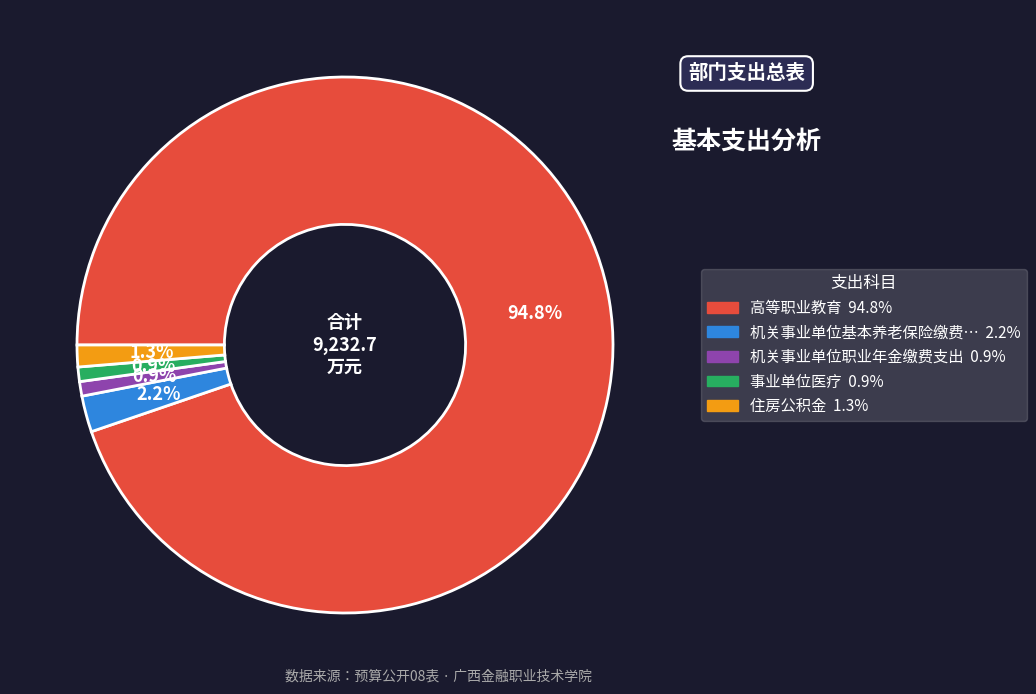

Is there any slice that represents more than half of the pie?

Yes